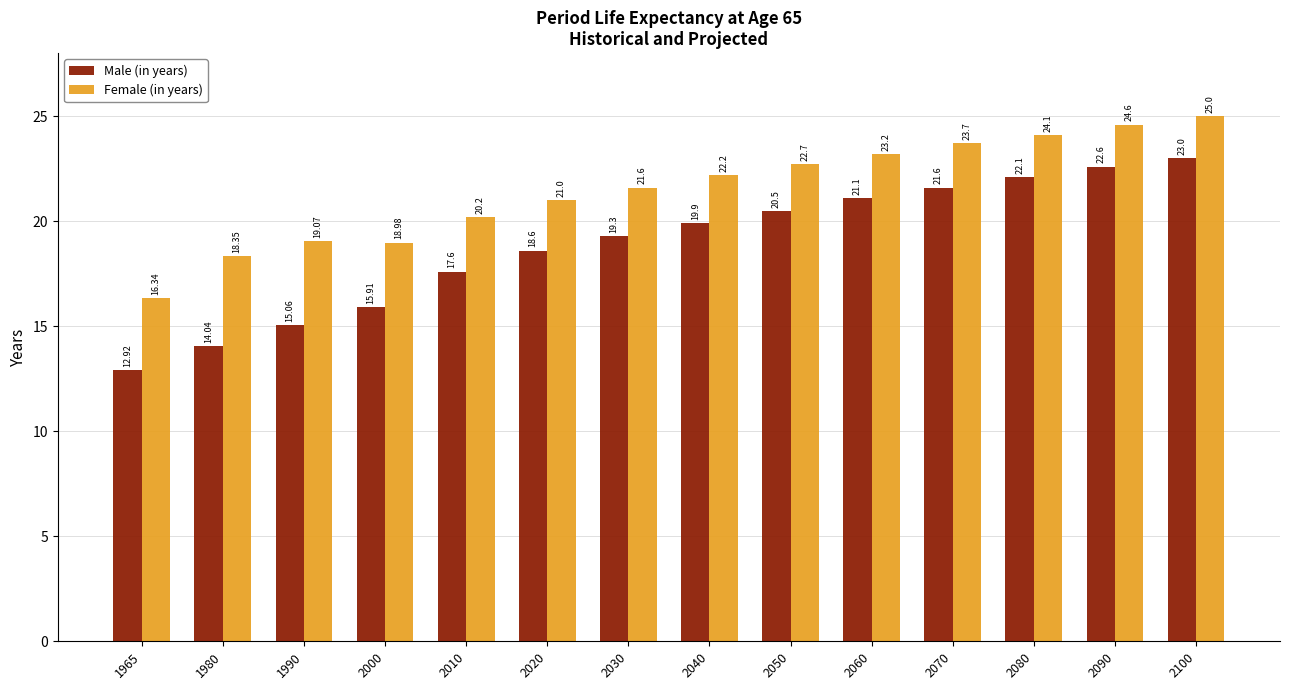

What is the total value across all series at 2040?

42.1